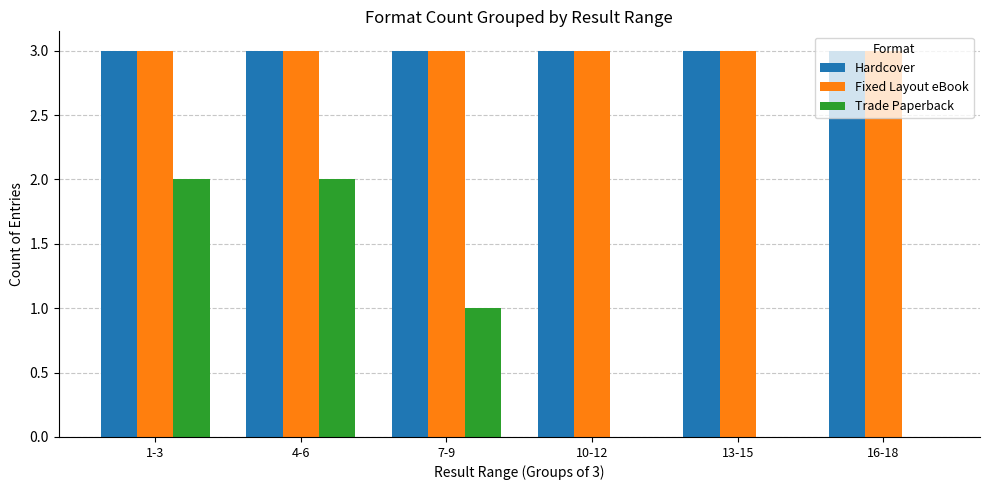

True or false: Trade Paperback has a value of 0 at 10-12.

True